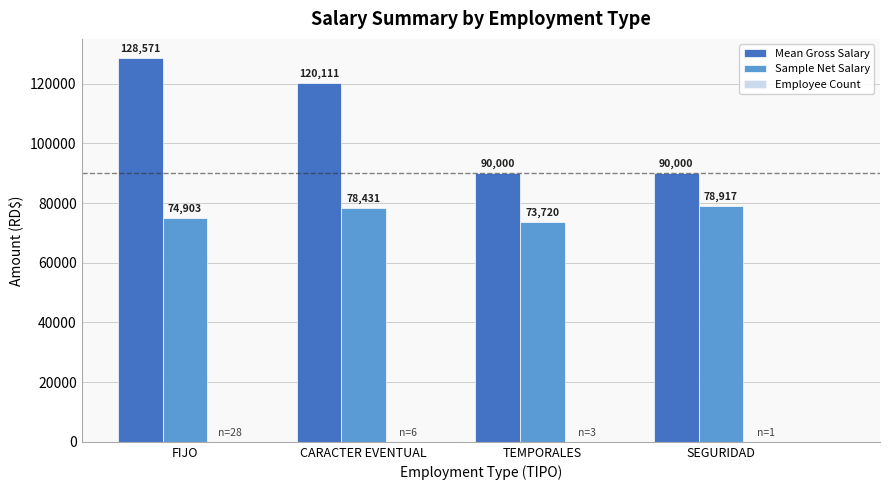

The value of Sample Net Salary at TEMPORALES is 73719.8. True or false?

True